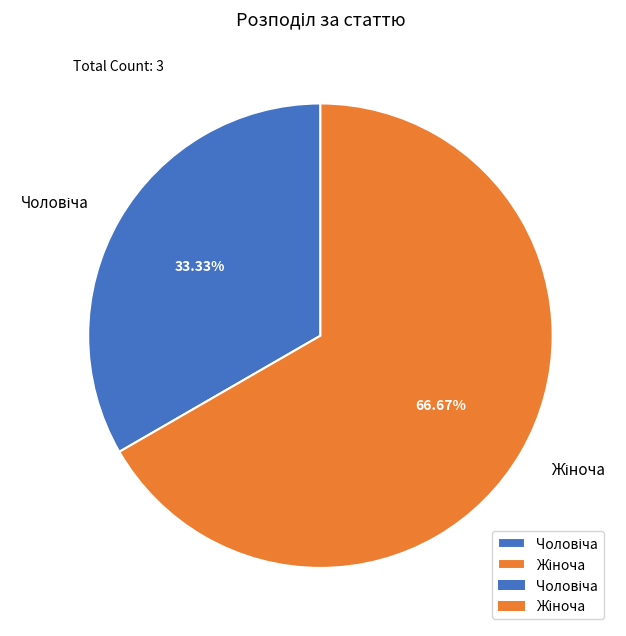

Does any single category account for the majority?

Yes